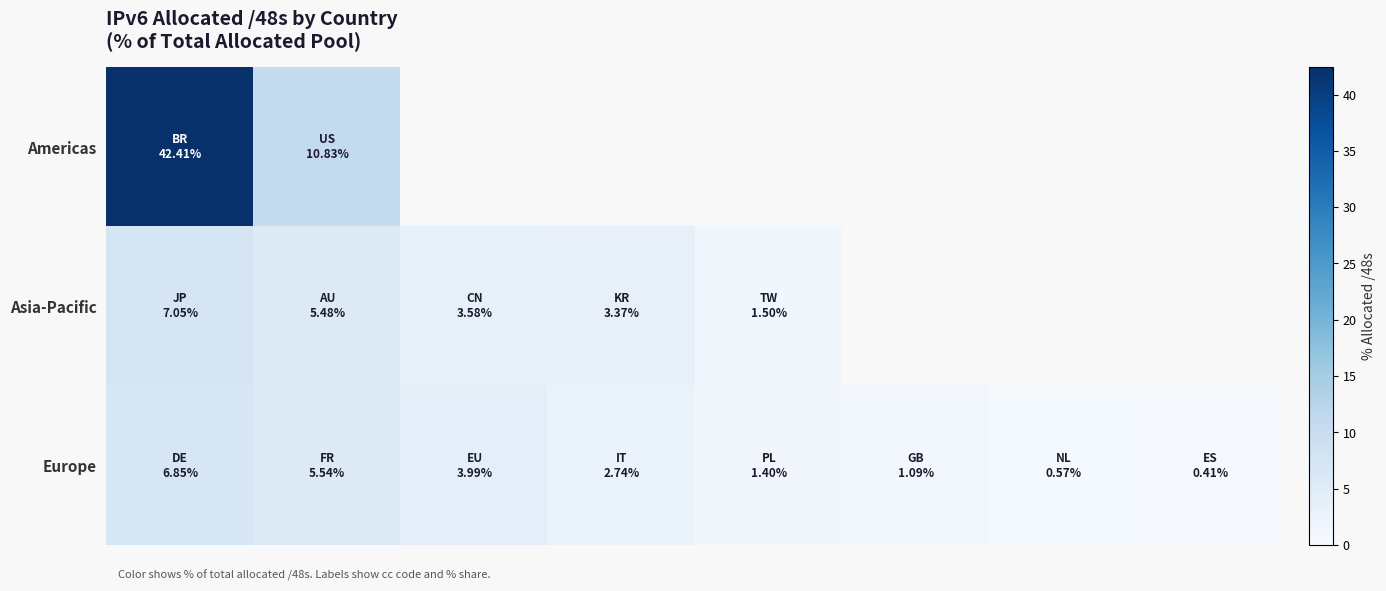

How many values in the Asia-Pacific series are below 3?

1